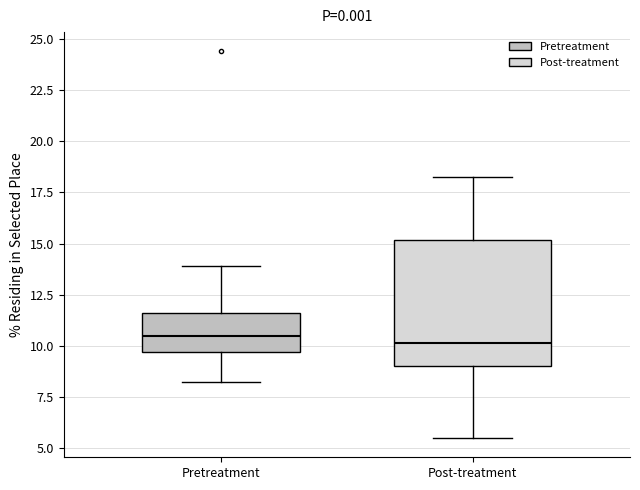

Reading left to right, read every box against the y-axis: the position of its median line, the range the box covers, and the ends of its whiskers. The values are not printed on the chart, so give them approximately, as read against the axis.

Pretreatment: median 10.5, box 9.5 to 11.5, whiskers 8.5 to 14.0
Post-treatment: median 10.0, box 9.0 to 15.0, whiskers 5.5 to 18.5